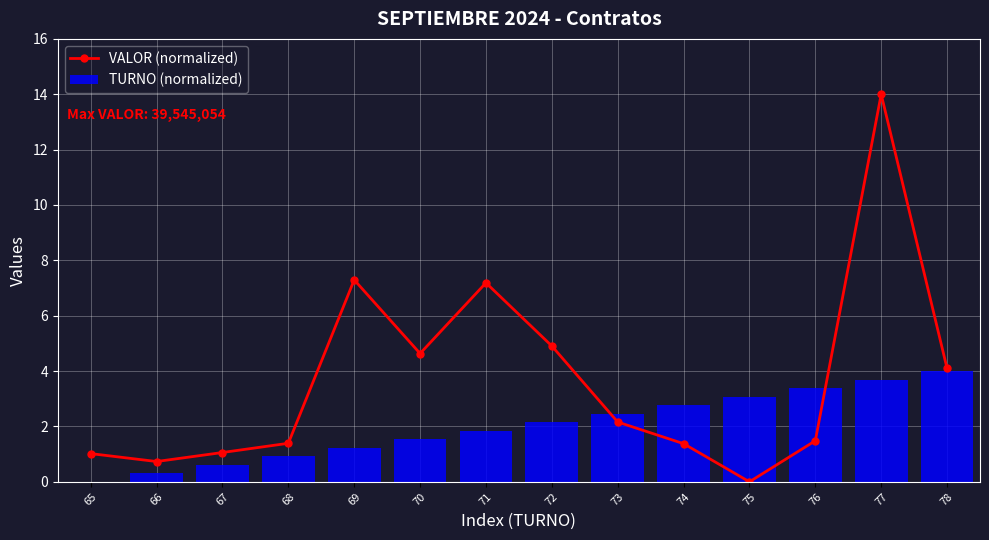

What is the value of the VALOR (normalized) bar at the 9th from the left?

2.2